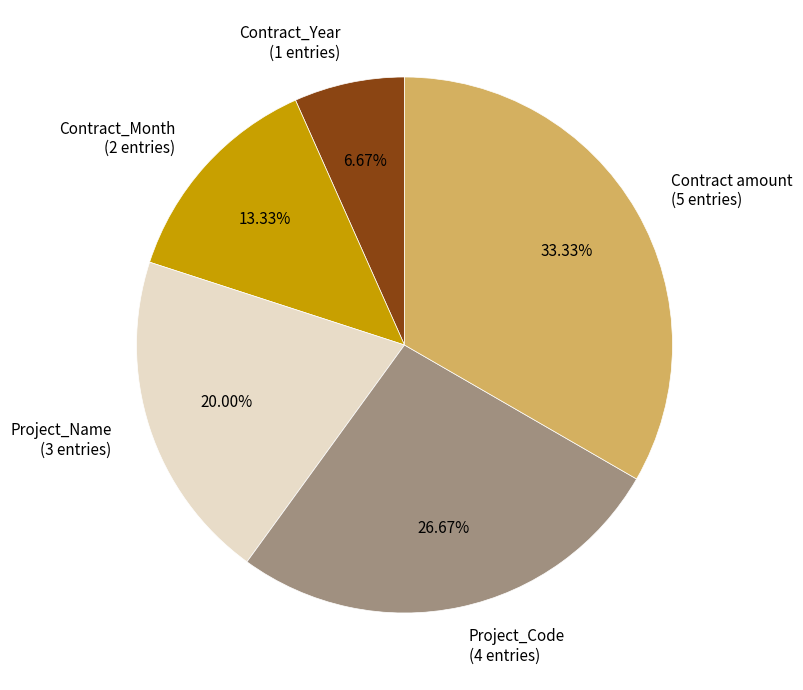

To the nearest percent, what portion does Contract_Month represent?

13%